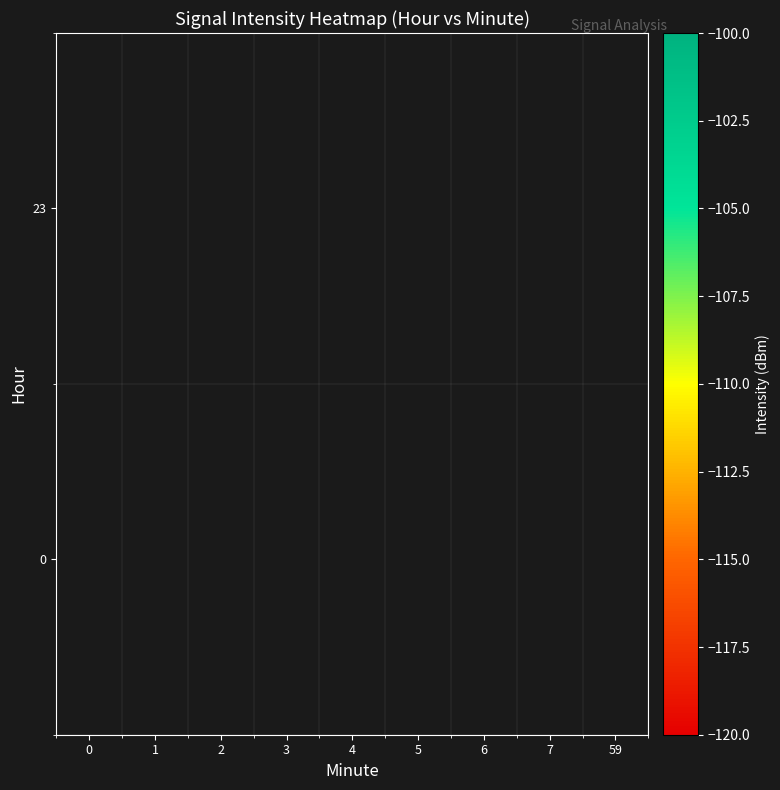

What value does the 0 series have at 6?

-109.3